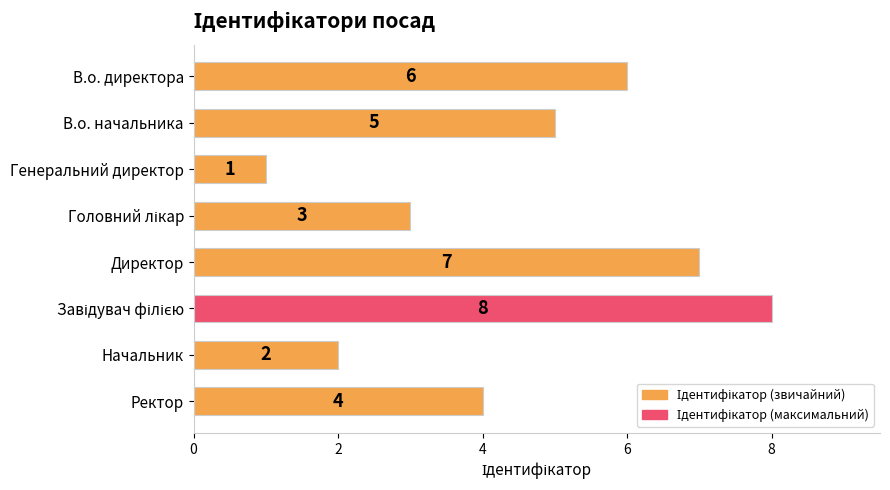

What is the difference between the maximum and minimum values?

7